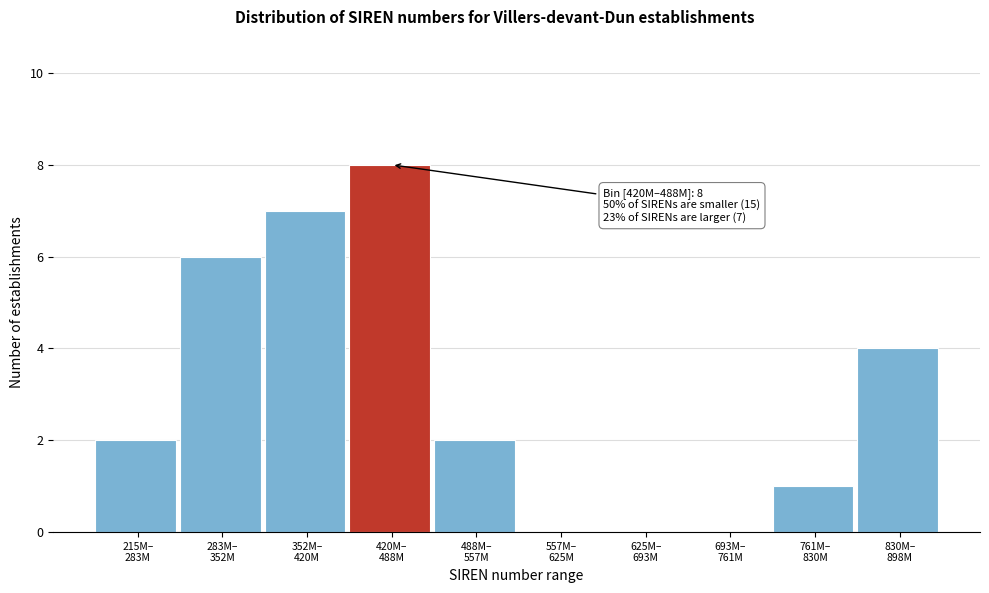

What is the maximum value shown in the chart?

8